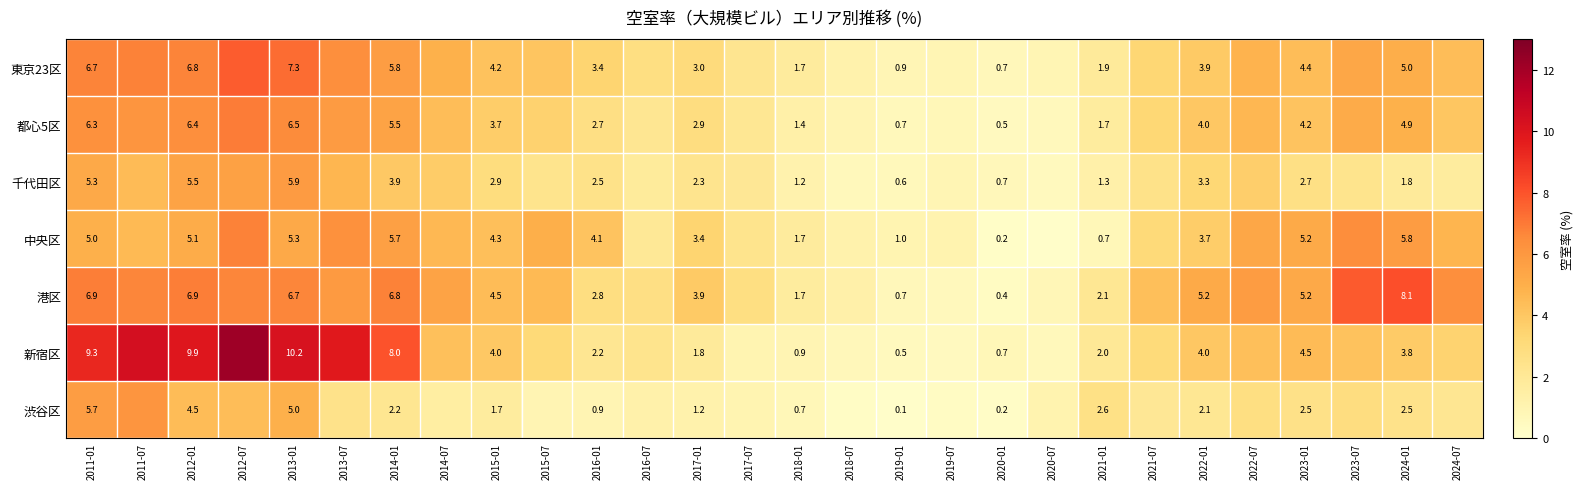

Between 2015-01 and 2016-01, which series saw the biggest shift?

新宿区